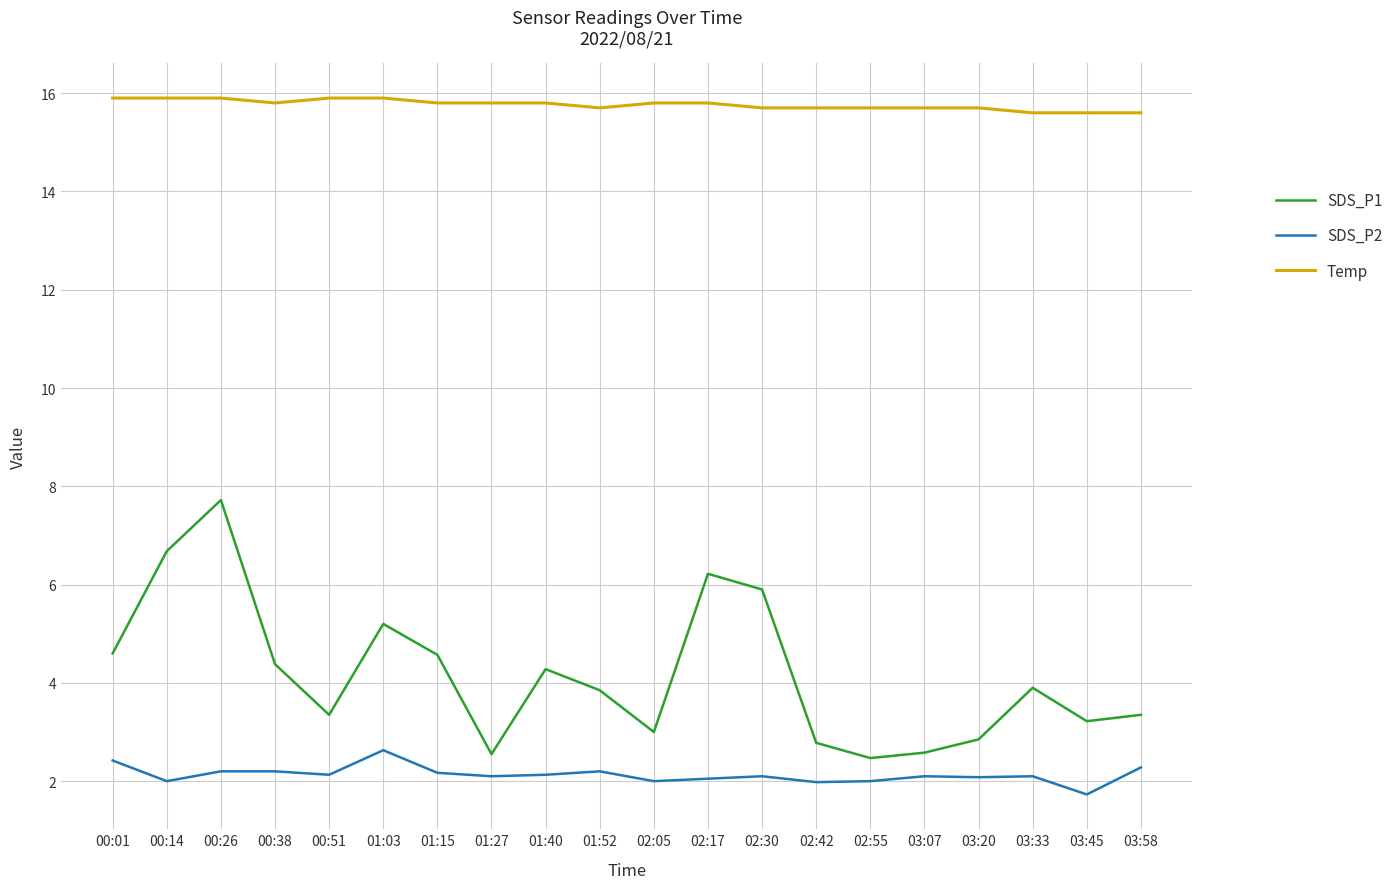

What is the spread (max minus min) of values at 00:14?

13.9